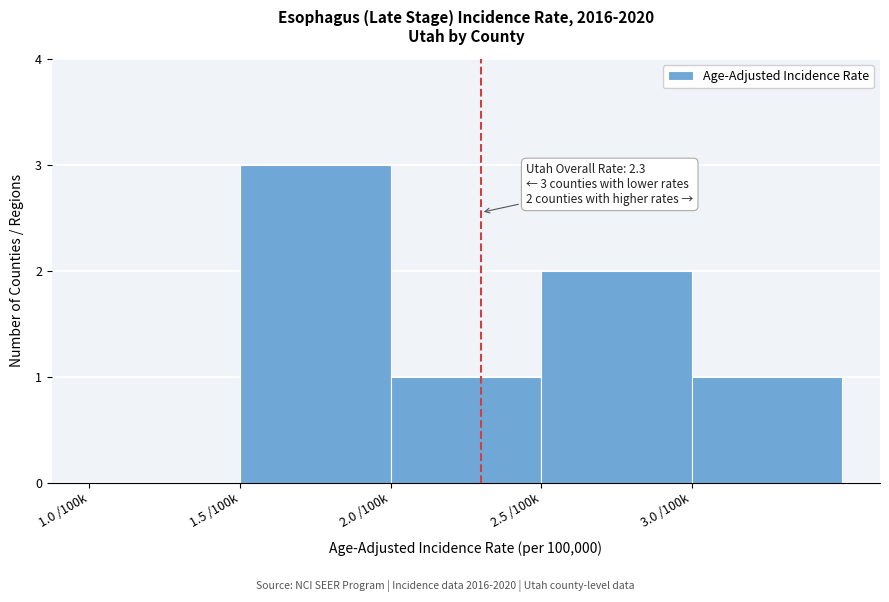

Reading left to right, what are all the values shown in this chart?

1.0 /100k=0	1.5 /100k=3	2.0 /100k=1	2.5 /100k=2	3.0 /100k=1